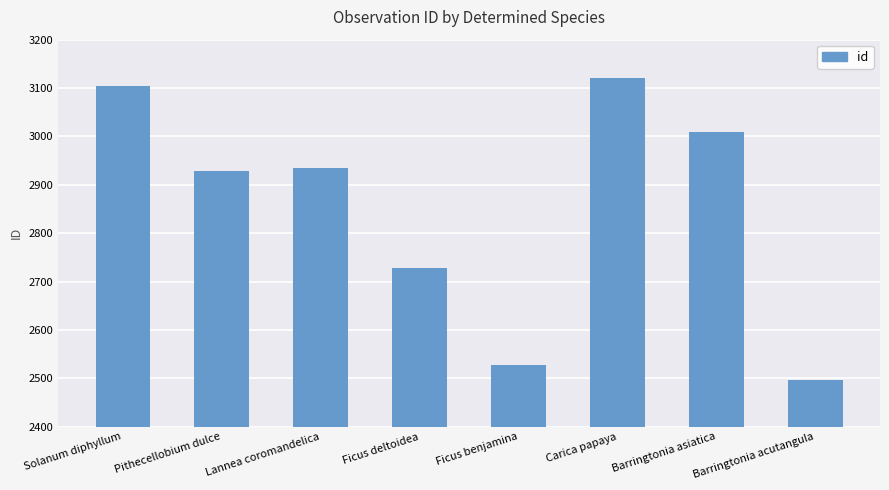

Does the chart contain any negative values?

No